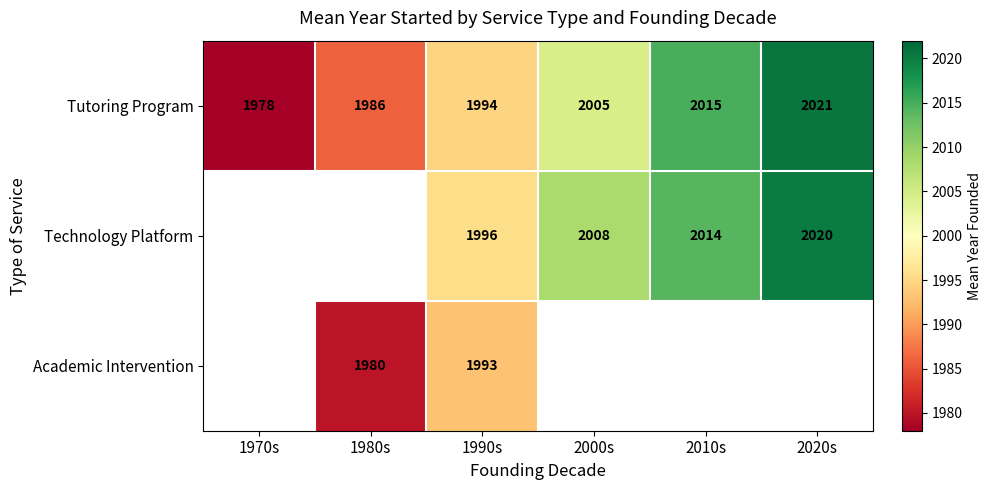

Count the number of data series in this chart.

3